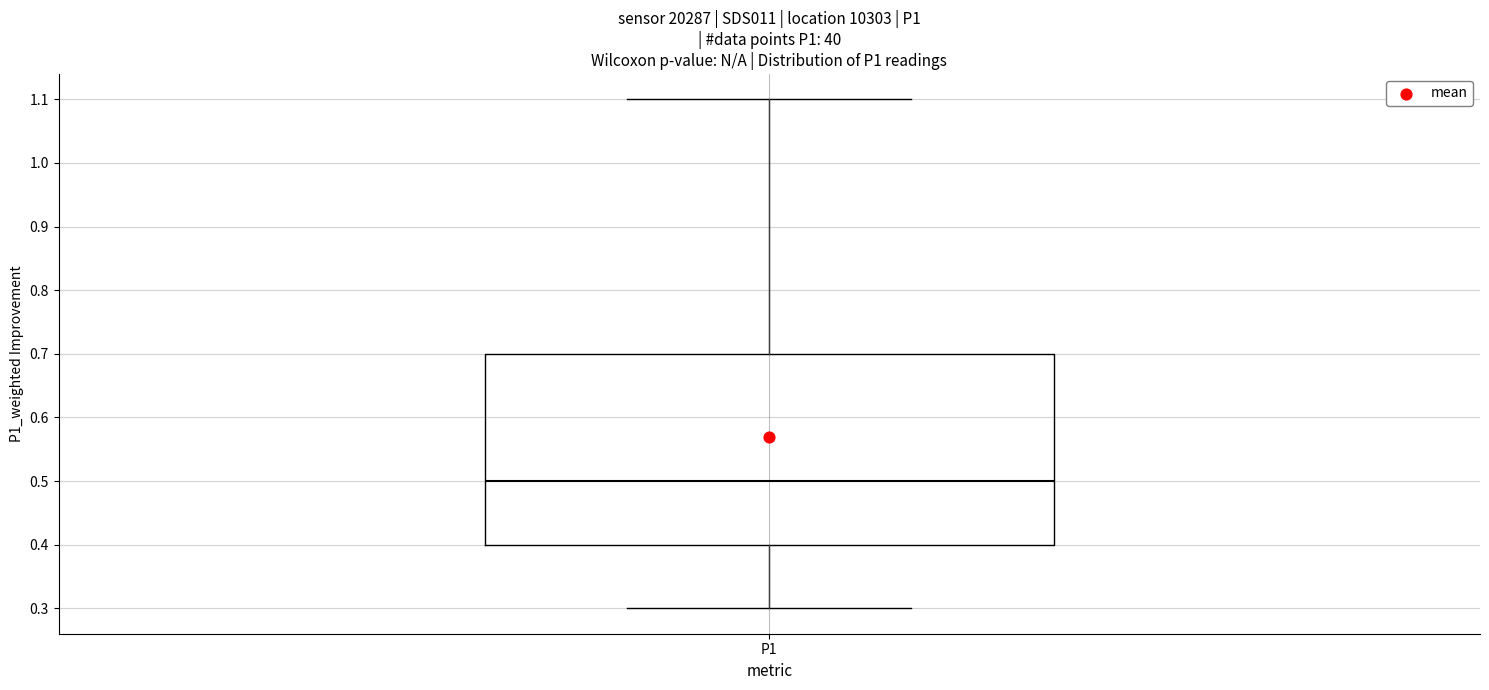

Read this box plot against the y-axis: the position of the median line, the range covered by the box, and the ends of both whiskers. The values are not printed on the chart, so give them approximately, as read against the axis.

median 0.5, box 0.4 to 0.7, whiskers 0.3 to 1.1